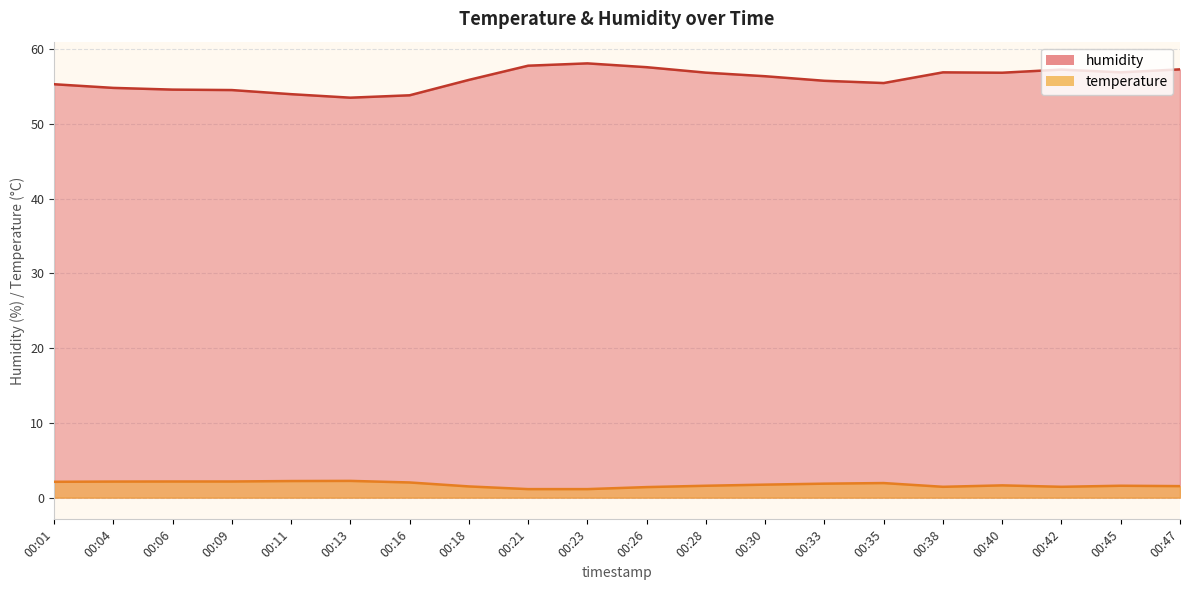

Reading left to right, transcribe all the data shown in this chart.

temperature: 2.1	2.1	2.2	2.2	2.2	2.2	2.0	1.5	1.1	1.1	1.4	1.6	1.7	1.9	1.9	1.4	1.6	1.4	1.6	1.5
humidity: 55.3	54.8	54.6	54.5	54.0	53.5	53.8	55.9	57.8	58.1	57.6	56.9	56.4	55.8	55.5	56.9	56.9	57.3	56.9	57.3